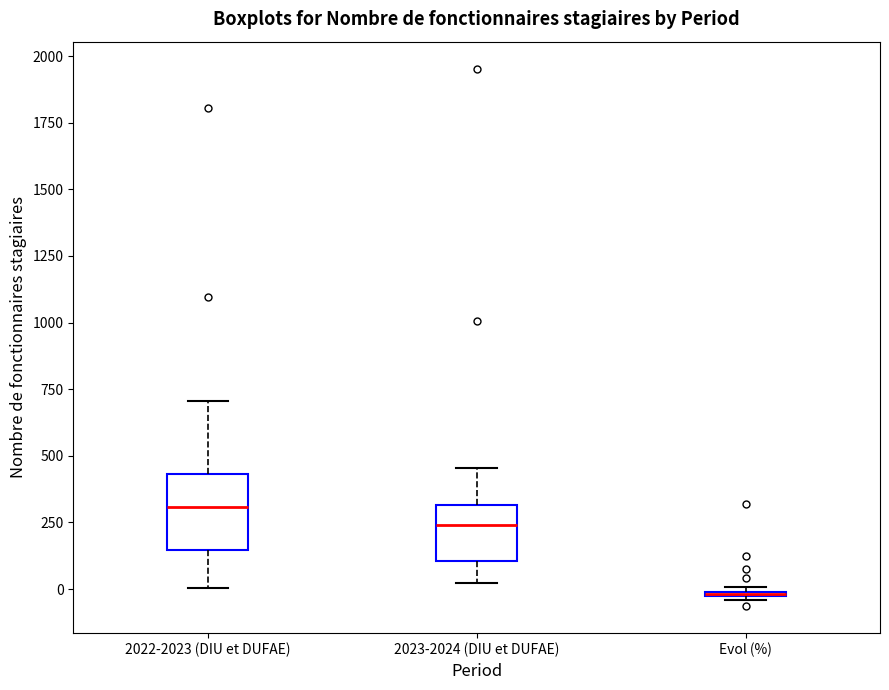

Where is the upper edge of the box for Evol (%) on the y-axis? The values are not printed on the chart, so give them approximately, as read against the axis.

0